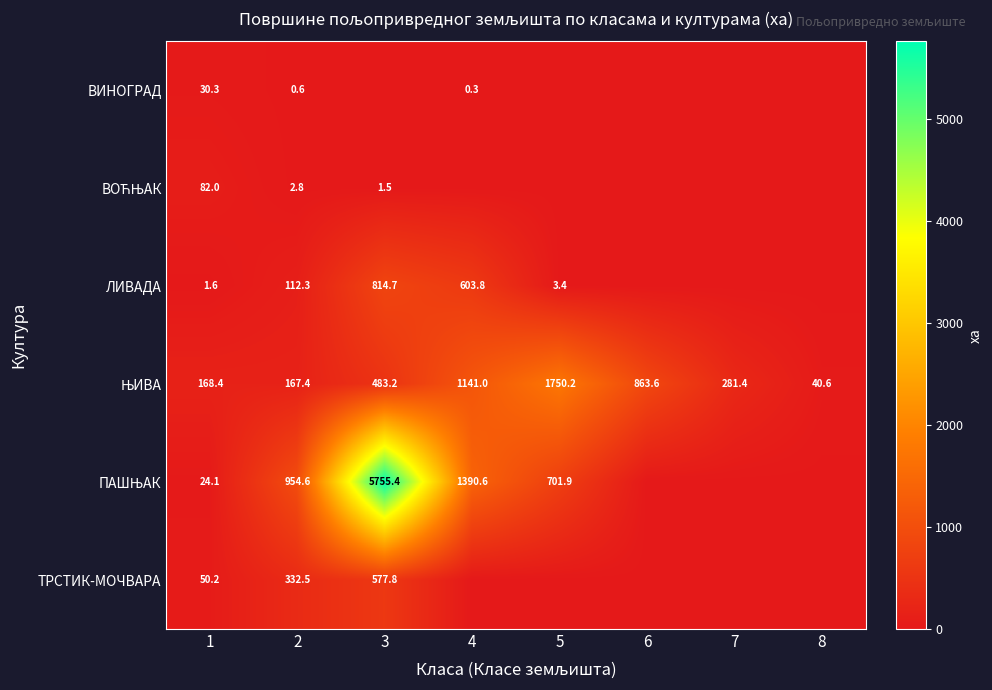

What is the total value across all series at 1?

356.6